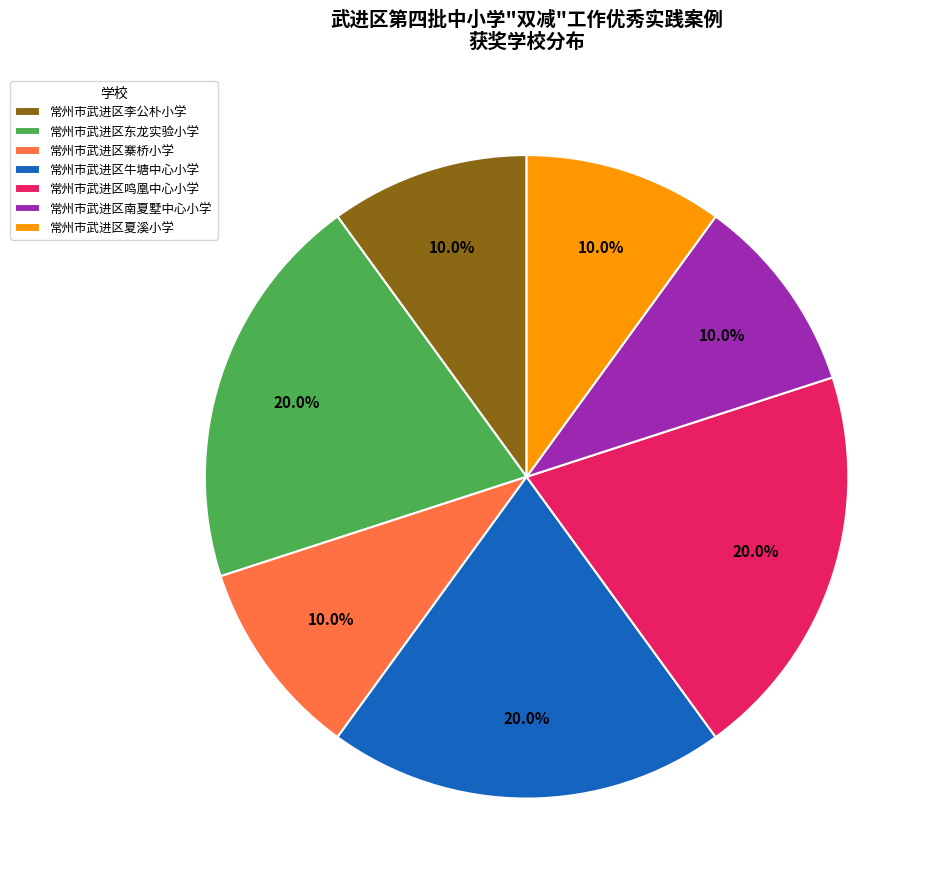

Between 常州市武进区牛塘中心小学 and 常州市武进区夏溪小学, which is larger?

常州市武进区牛塘中心小学